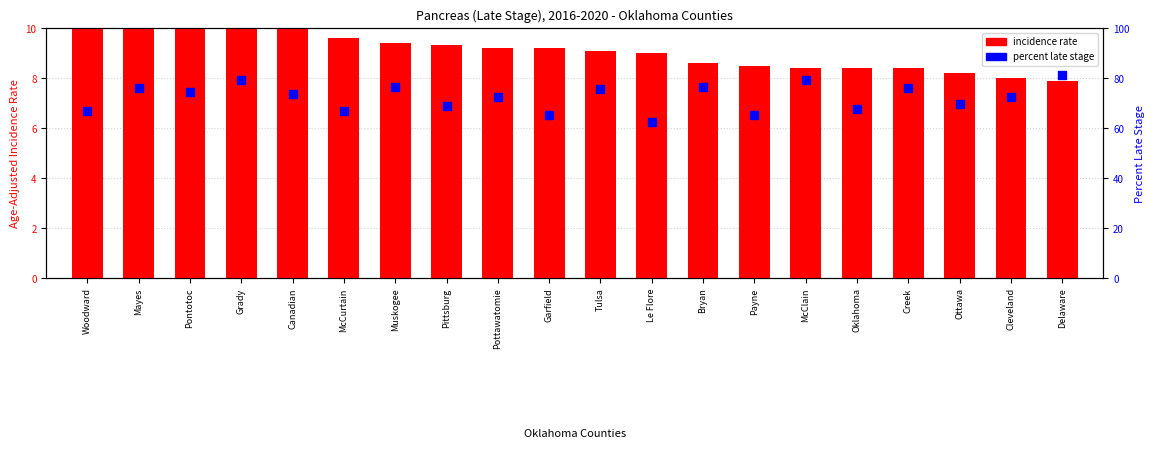

Is the value of percent late stage at Garfield greater than the value of incidence rate at Pontotoc?

Yes